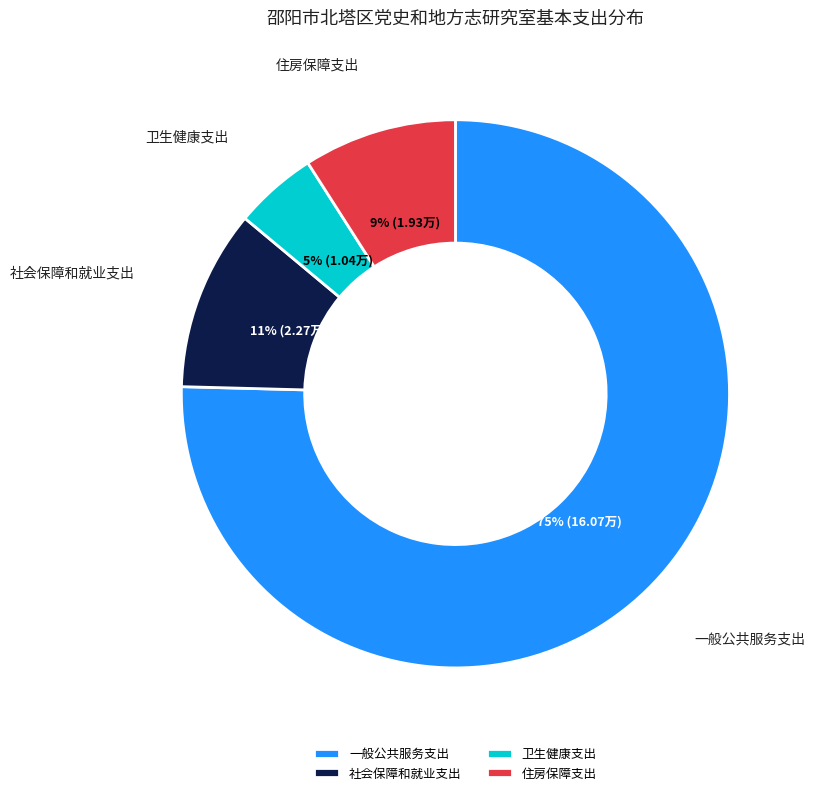

What percentage is the 社会保障和就业支出 slice, to the nearest percent?

11%